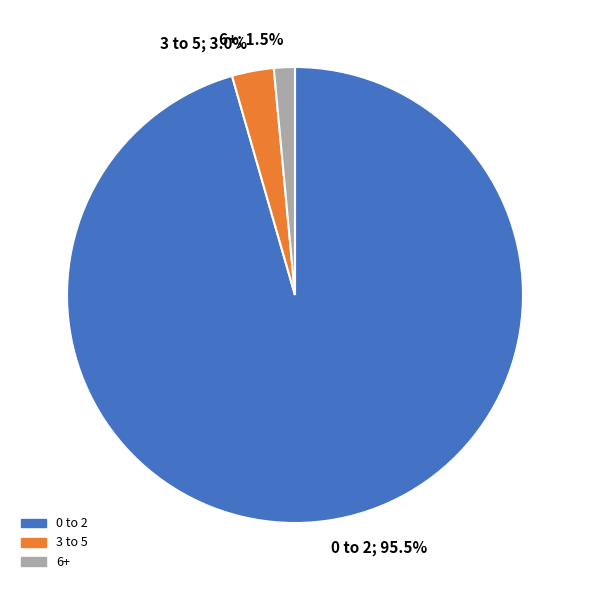

Do 6+ and 0 to 2 together represent more than half of the pie?

Yes